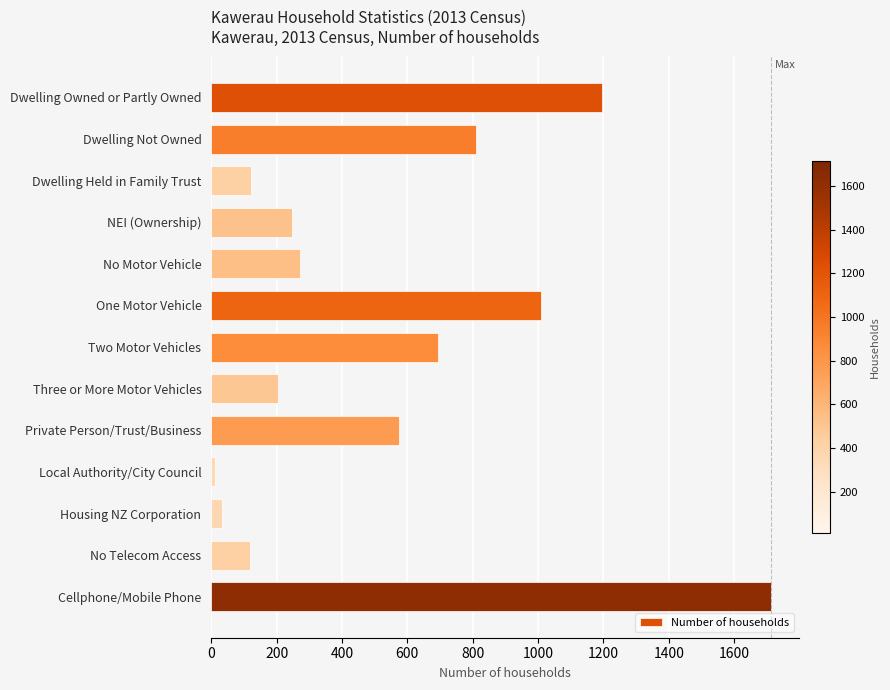

What is the label of the 8th bar from the bottom?

One Motor Vehicle